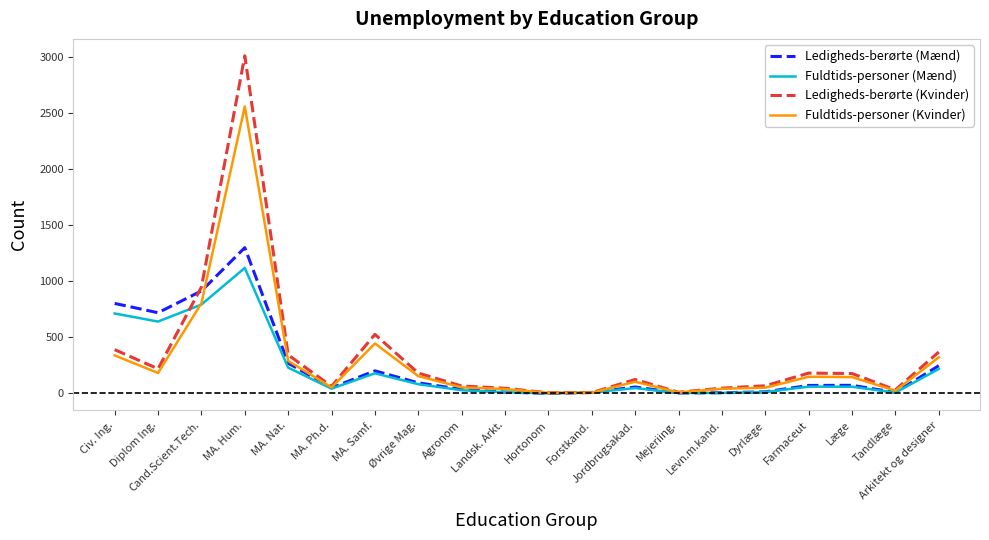

Rank the series by their average value, from lowest to highest.

Fuldtids-personer (Mænd), Ledigheds-berørte (Mænd), Fuldtids-personer (Kvinder), Ledigheds-berørte (Kvinder)